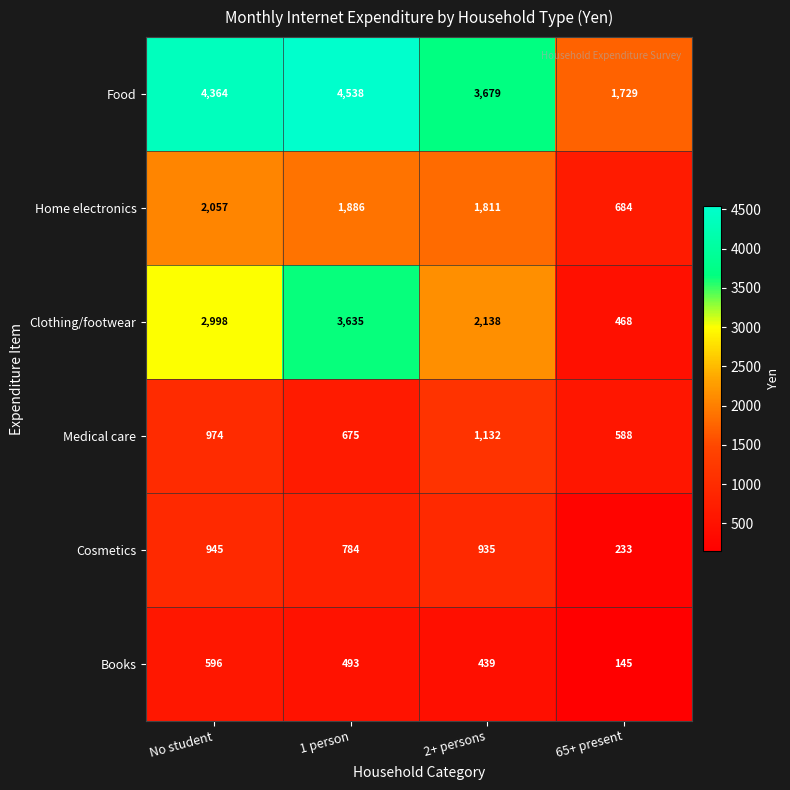

What is the difference between the highest and lowest values at No student?

3768